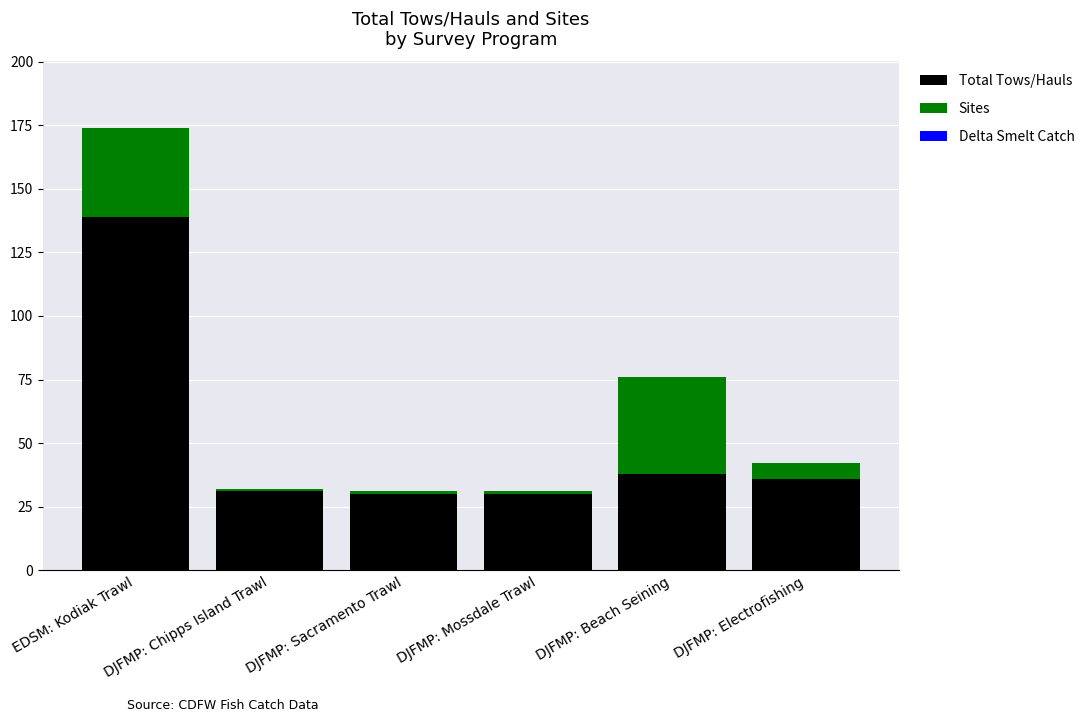

Which category has the highest value in the Total Tows/Hauls series?

EDSM: Kodiak Trawl